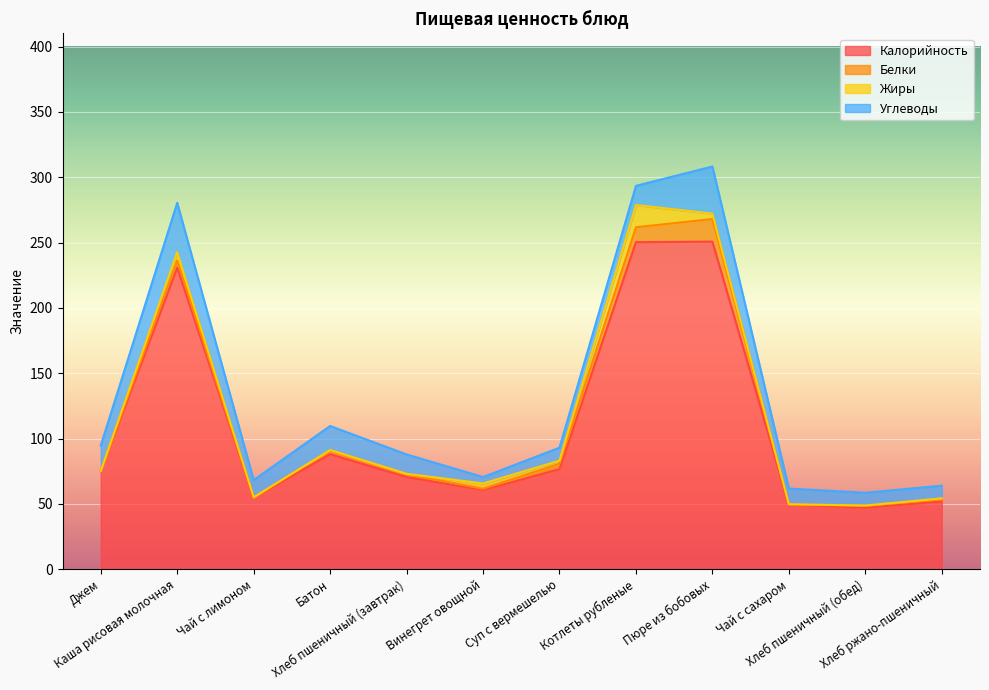

Which series has the largest range (max minus min)?

Калорийность